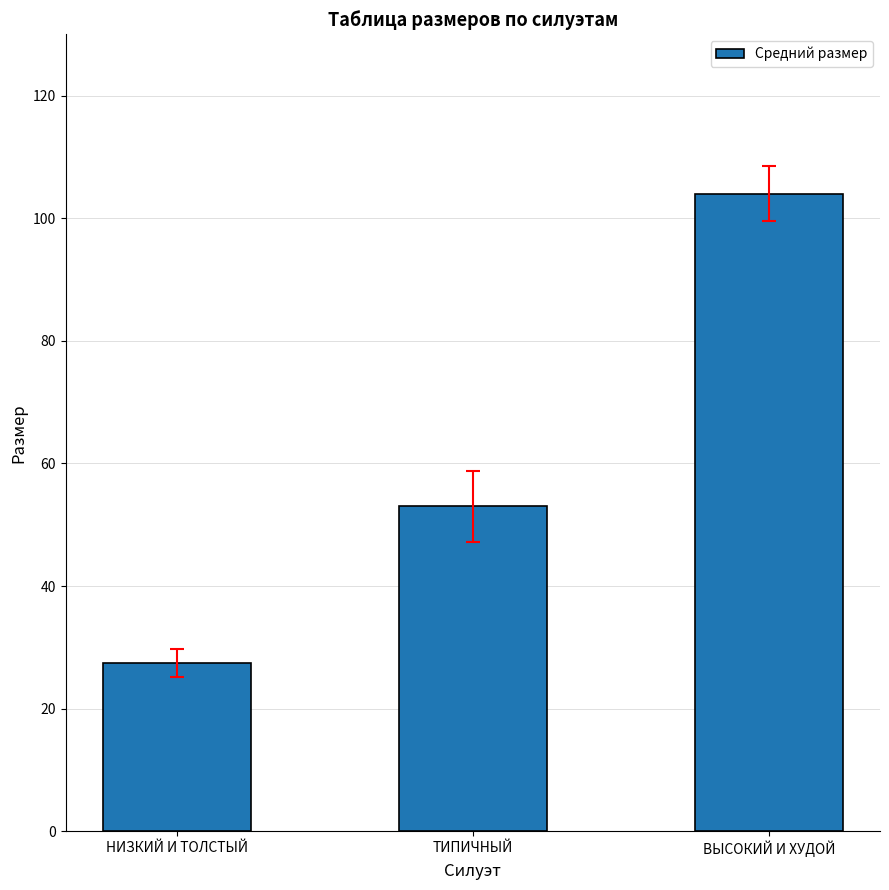

What is the difference between the maximum and minimum values?

76.5